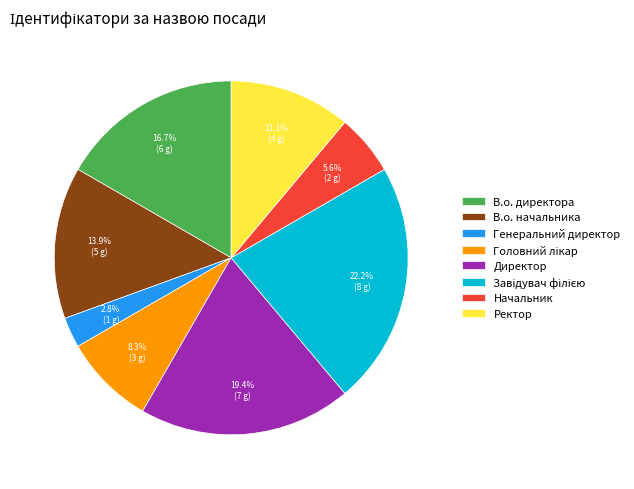

To the nearest percent, what is the difference between the largest and smallest slice percentages?

19%